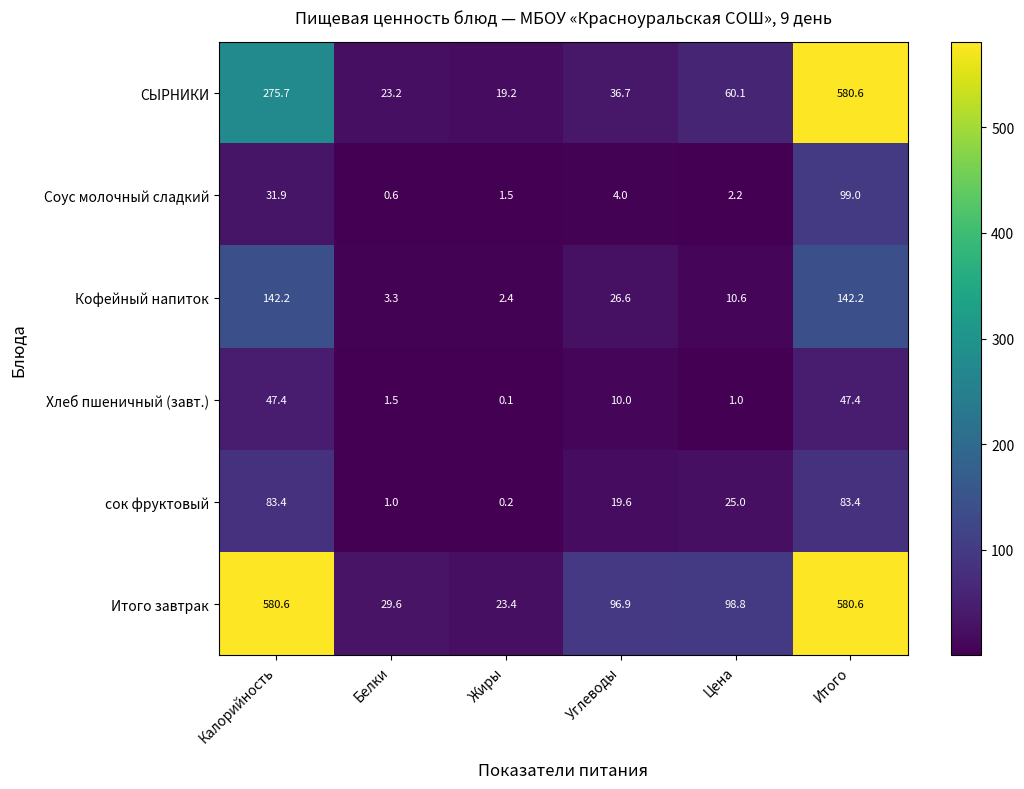

What is the spread (max minus min) of values at Итого?

533.2